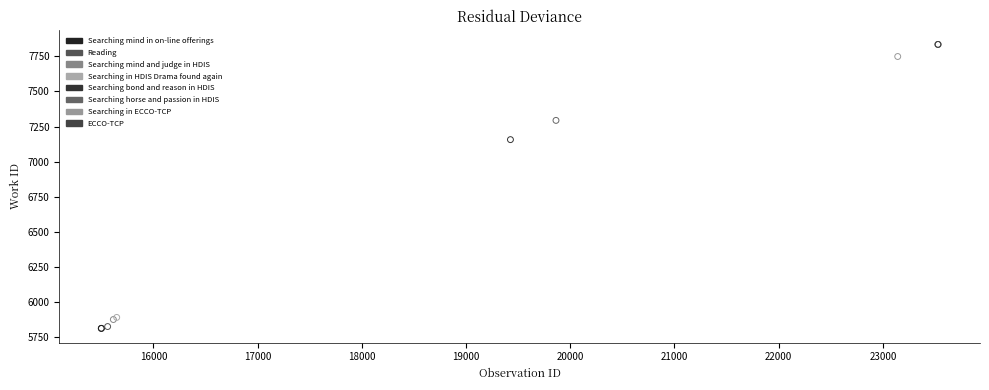

What are all the series names shown in the legend?

Searching mind in on-line offerings, Reading, Searching mind and judge in HDIS, Searching in HDIS Drama found again, Searching bond and reason in HDIS, Searching horse and passion in HDIS, Searching in ECCO-TCP, ECCO-TCP